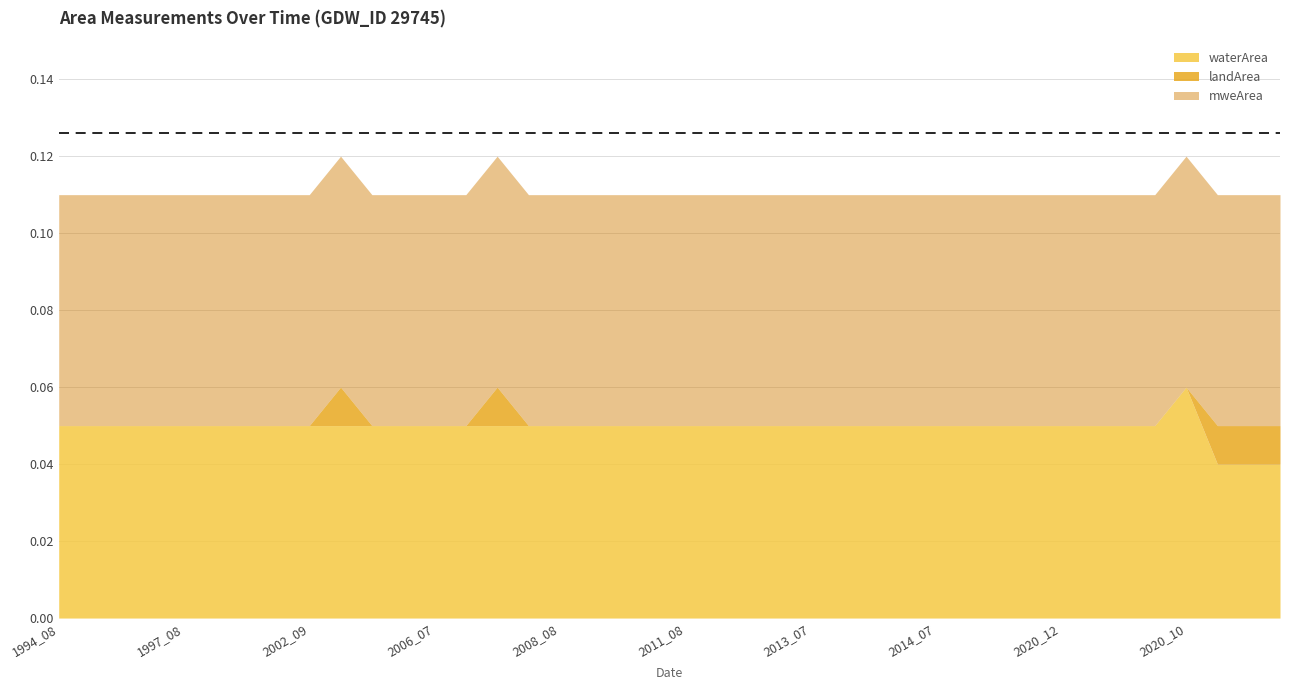

Which category has the highest value in the waterArea series?

2020_10